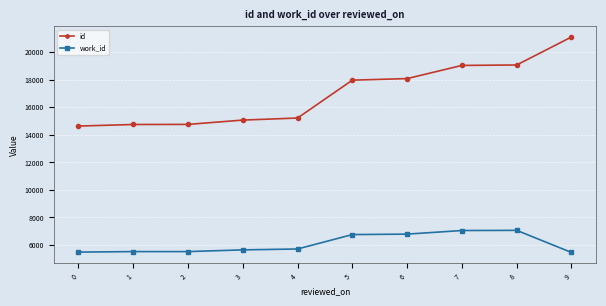

What is the difference between the id values at 0 and 8?

4441